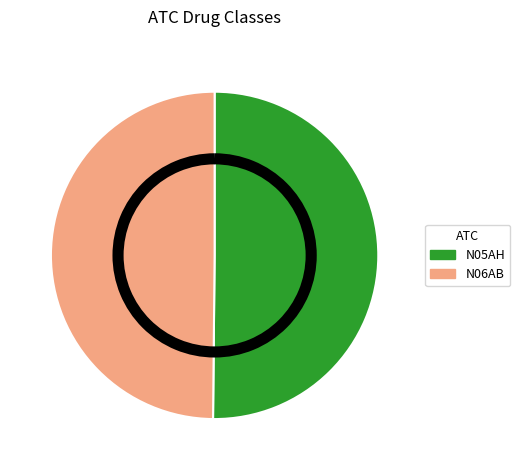

Is the sum of N06AB and N05AH greater than half?

Yes